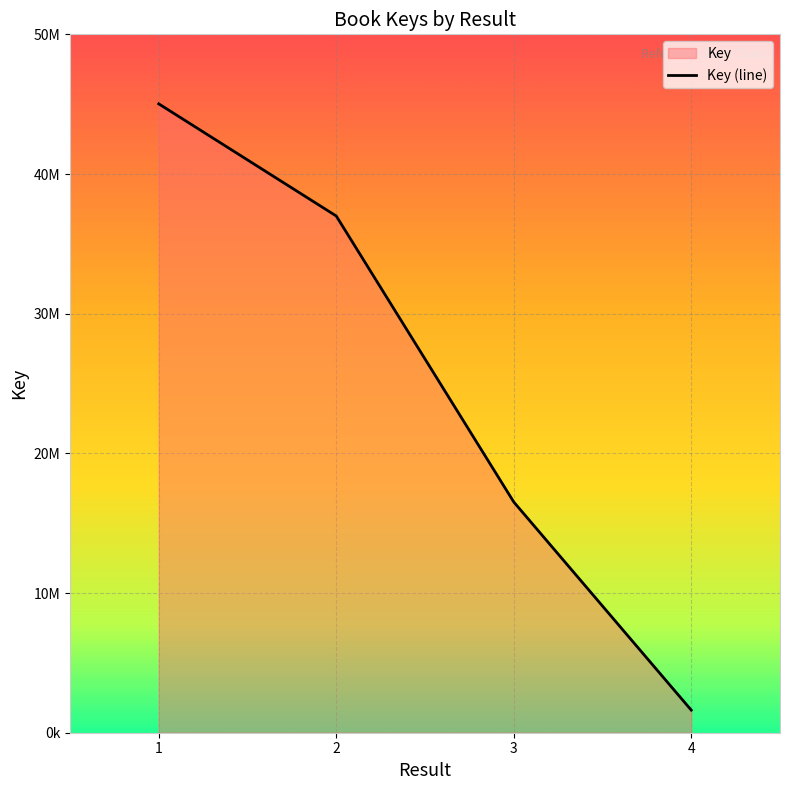

The value at 2 is 36993605. True or false?

True